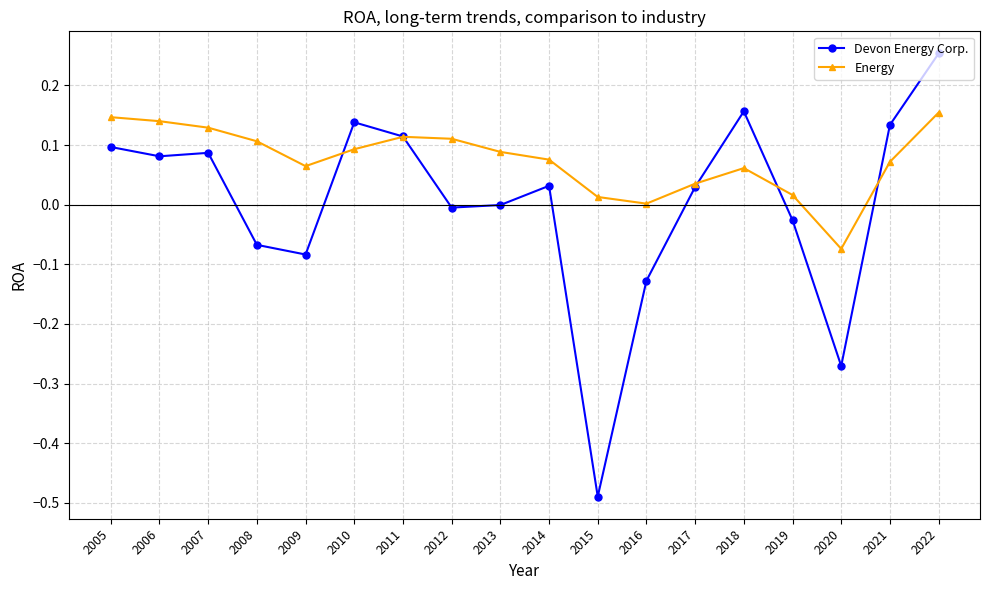

At 2012, list the series in order from smallest to largest.

Devon Energy Corp., Energy